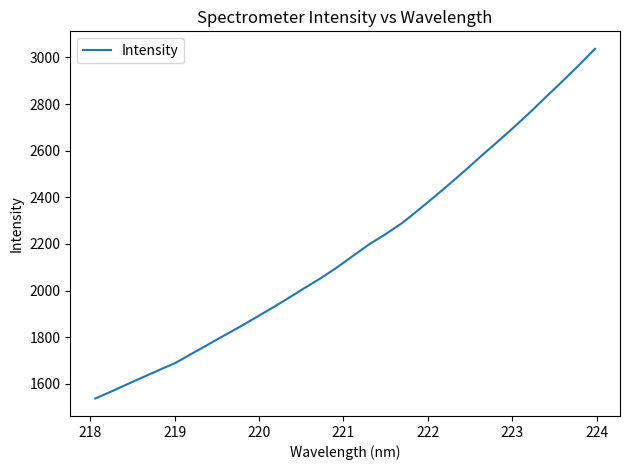

What is the difference between the maximum and minimum values?

1499.9